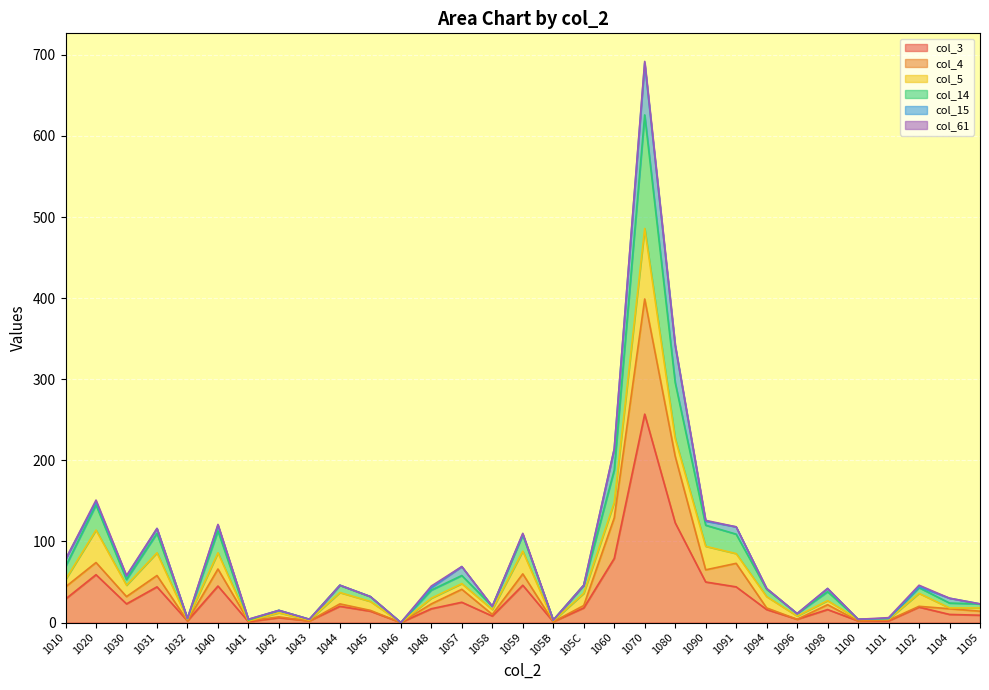

Where is col_3 nearest to the value 128?

1080